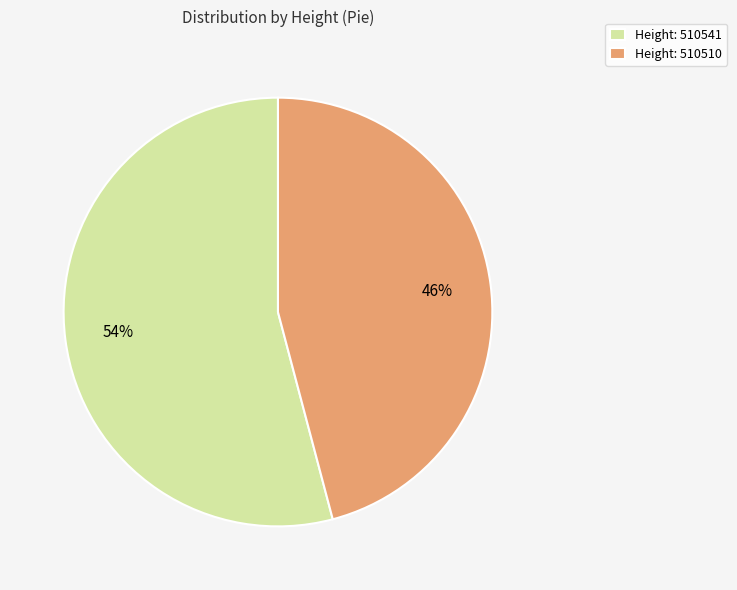

Is the sum of Height: 510541 and Height: 510510 greater than half?

Yes